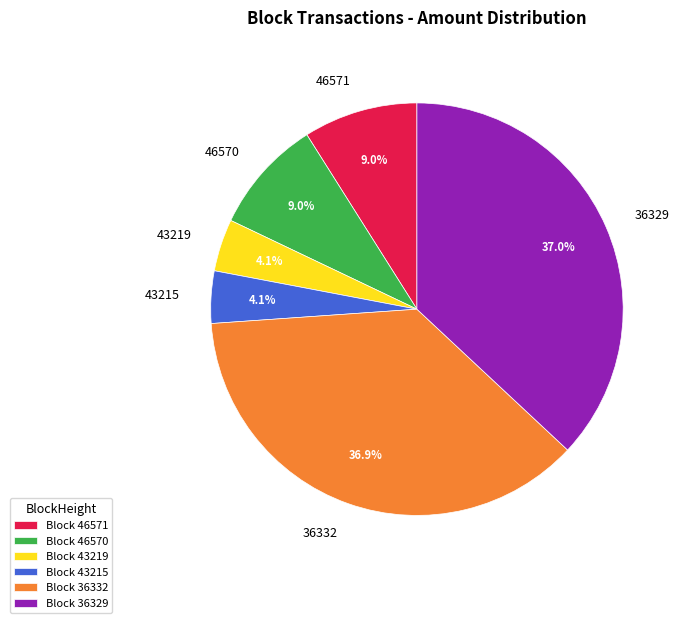

Is the sum of 36332 and 43219 greater than half?

No